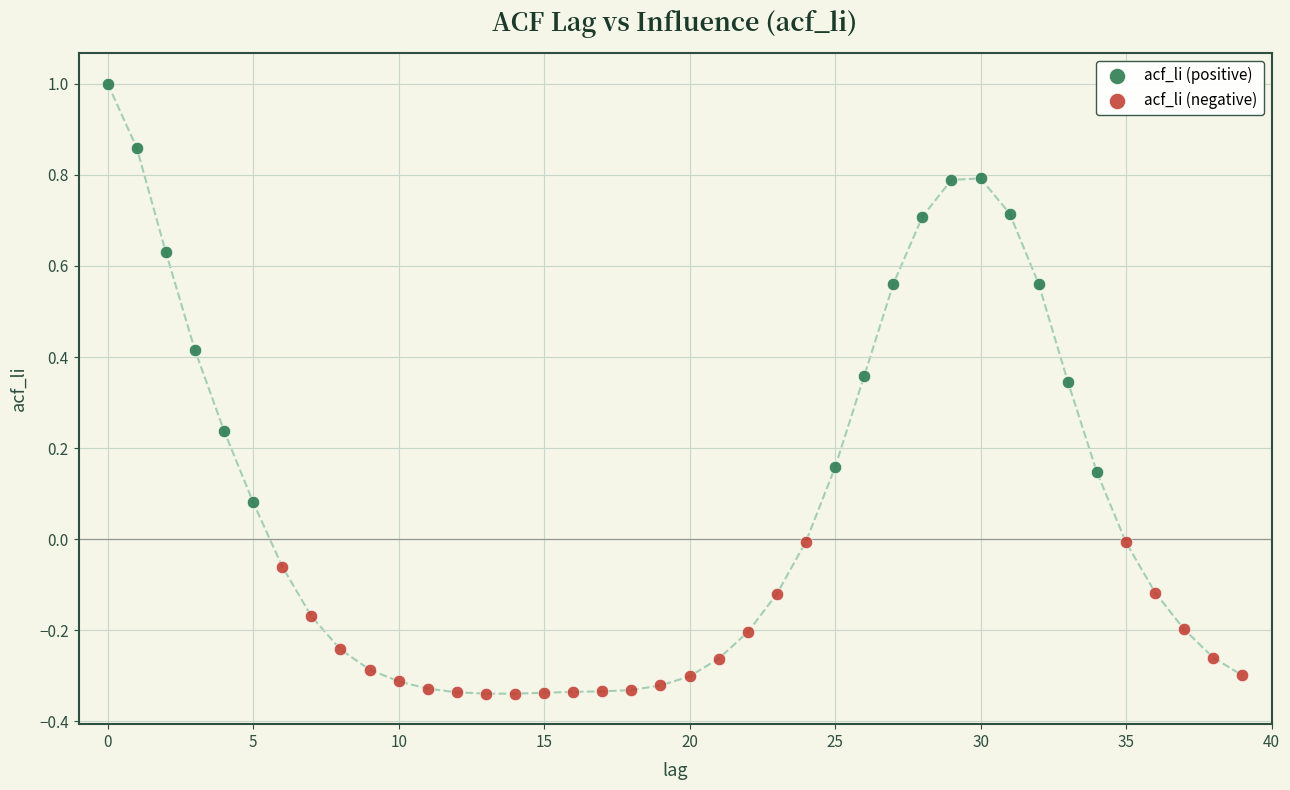

Which series has the widest spread of Y values?

acf_li (positive)